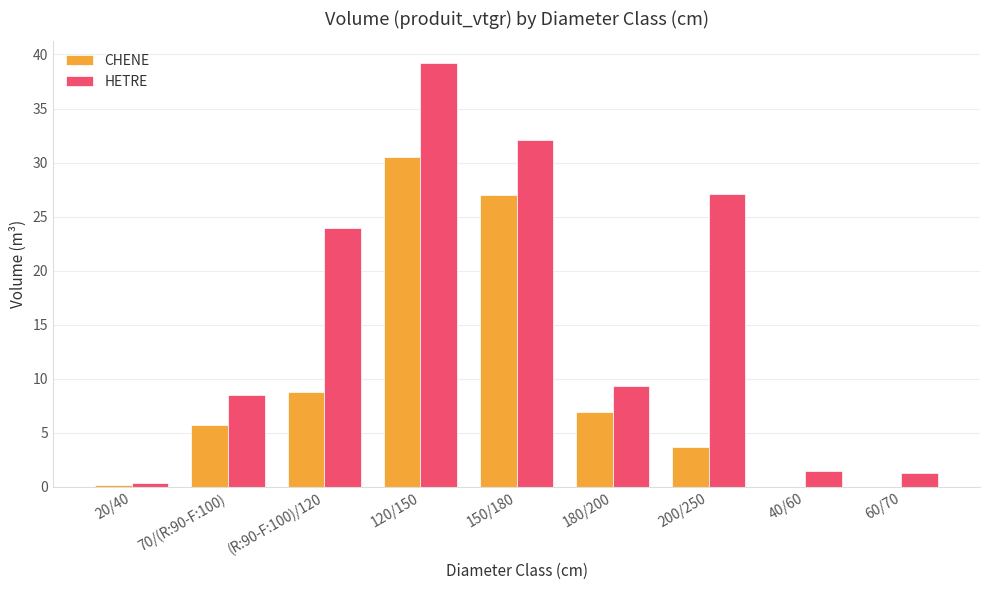

At which category does the chart reach its peak across all series?

120/150